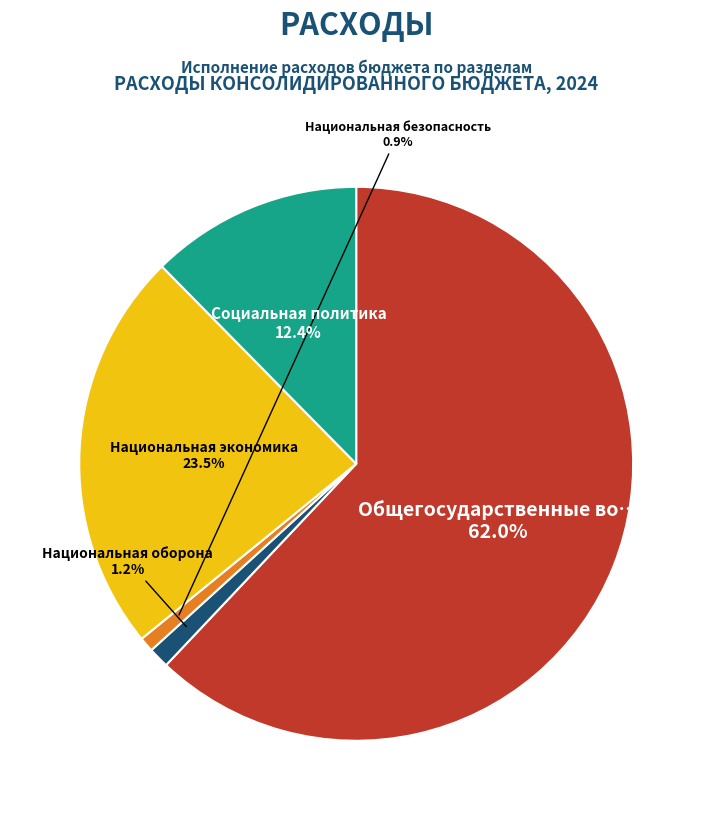

Is there any slice that represents more than half of the pie?

Yes